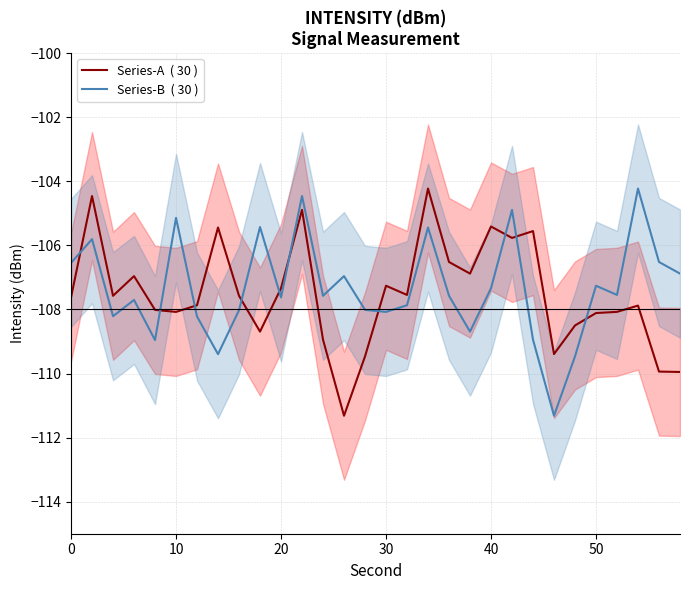

True or false: Series-B  ( 30 ) has more than 1 points higher than both neighbors.

True